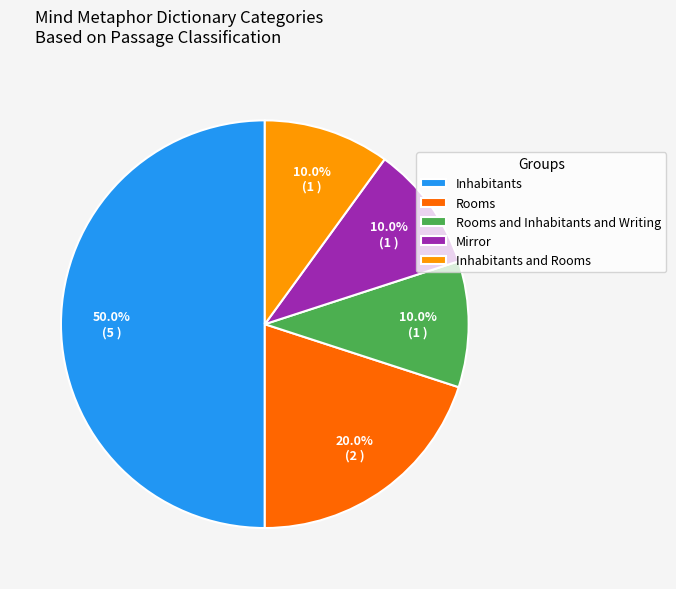

What percentage is NOT represented by Mirror?

90.0%